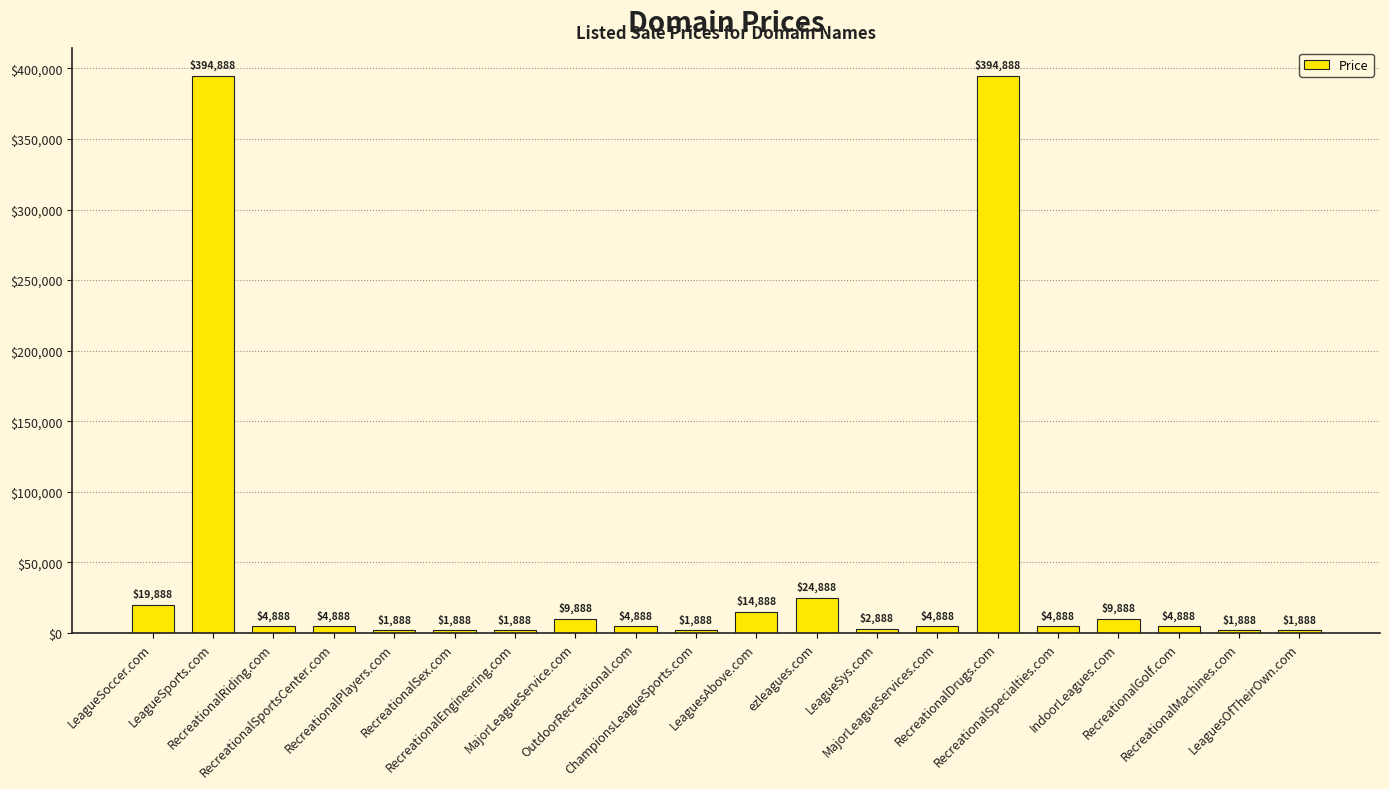

How many distinct data groups are displayed?

1